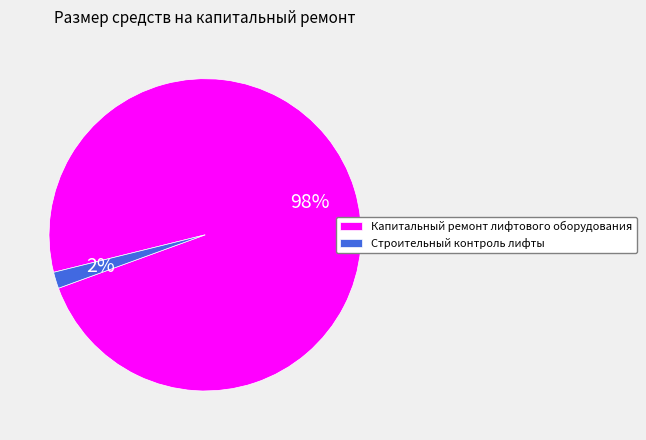

What is the majority slice?

Капитальный ремонт лифтового оборудования